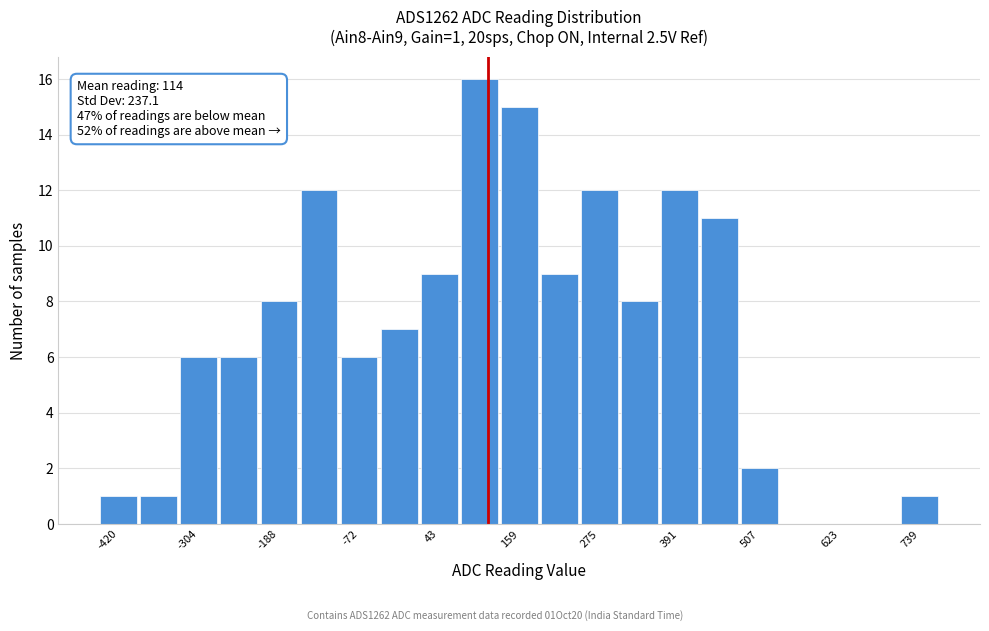

Read against the x-axis, roughly where is the centre of the tallest bar?

100